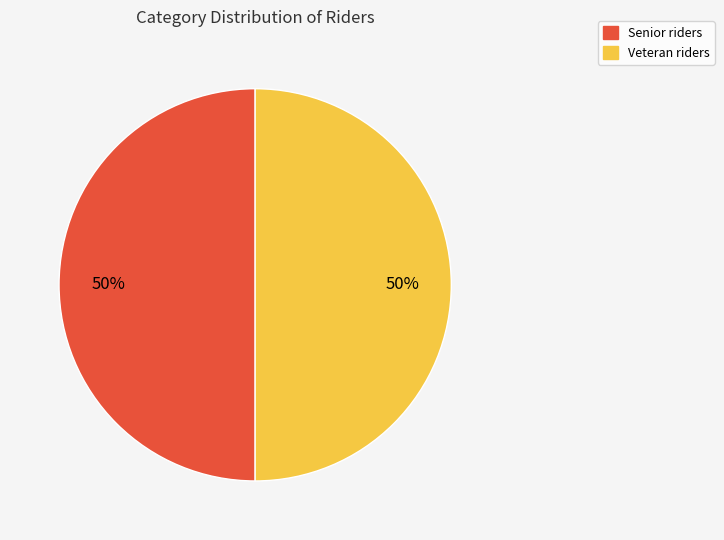

What percentage is the Senior slice, to the nearest percent?

50%